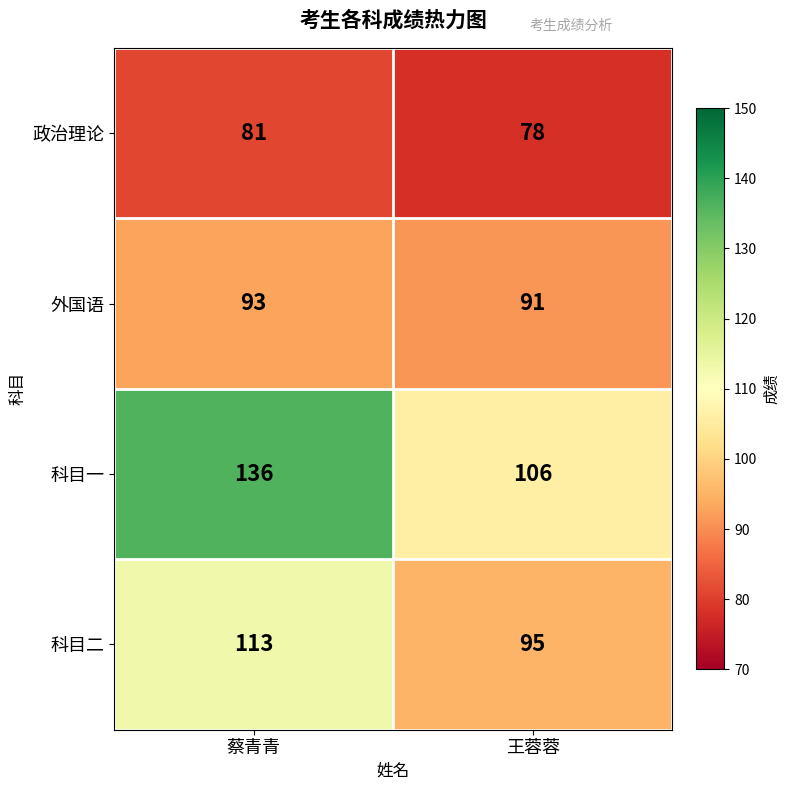

Reading right to left, transcribe all the data shown in this chart.

政治理论: 78	81
外国语: 91	93
科目一: 106	136
科目二: 95	113